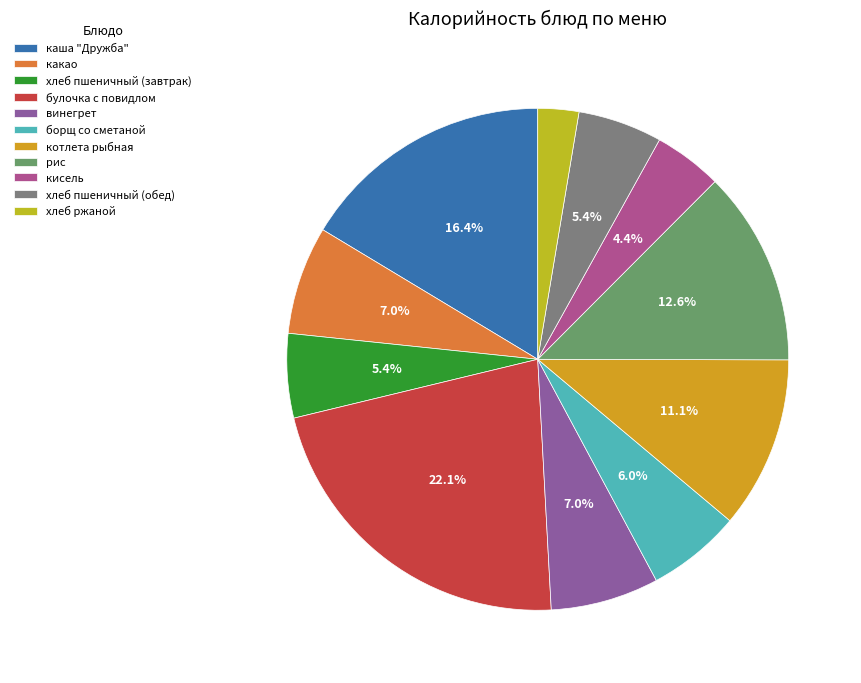

Is борщ со сметаной the majority of the pie?

No